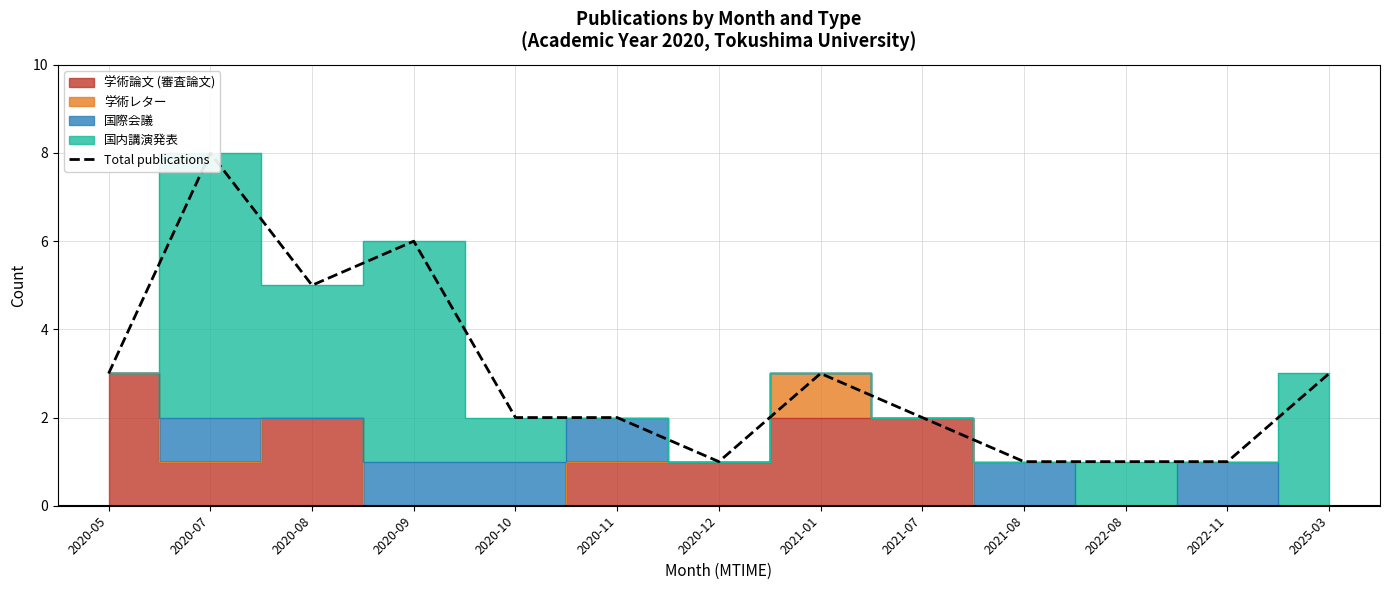

How many data points are less than 2?

4